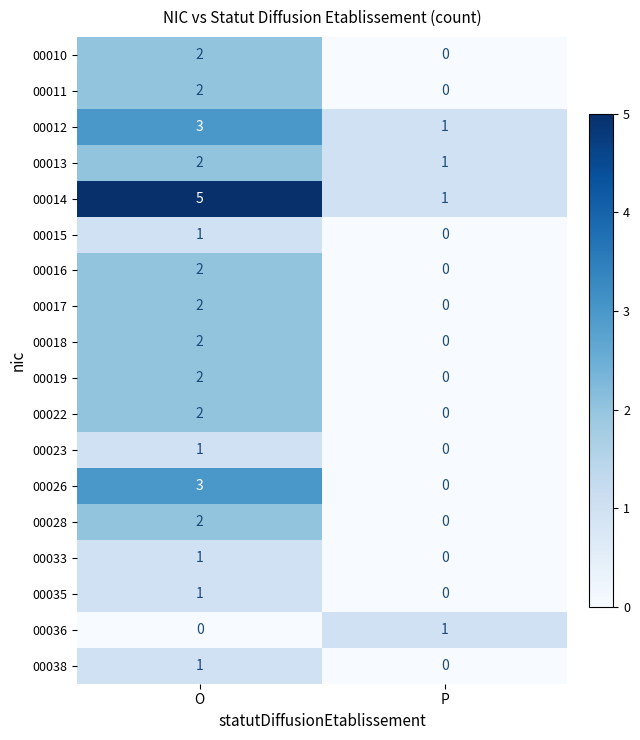

Which label corresponds to the largest value in the chart?

O